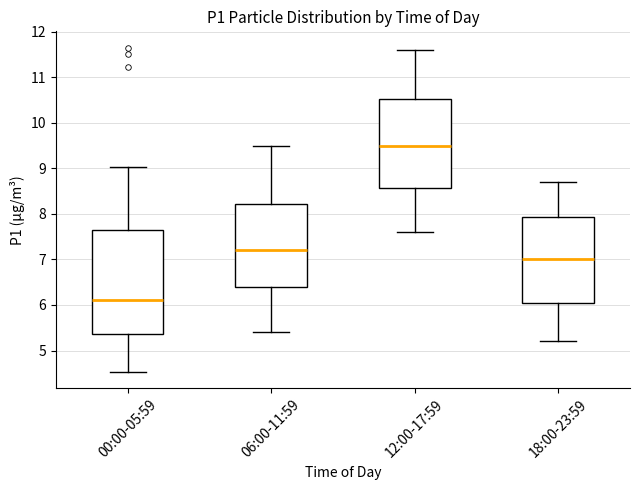

Where does the lower whisker of the box for 00:00-05:59 end on the y-axis? The values are not printed on the chart, so give them approximately, as read against the axis.

4.5